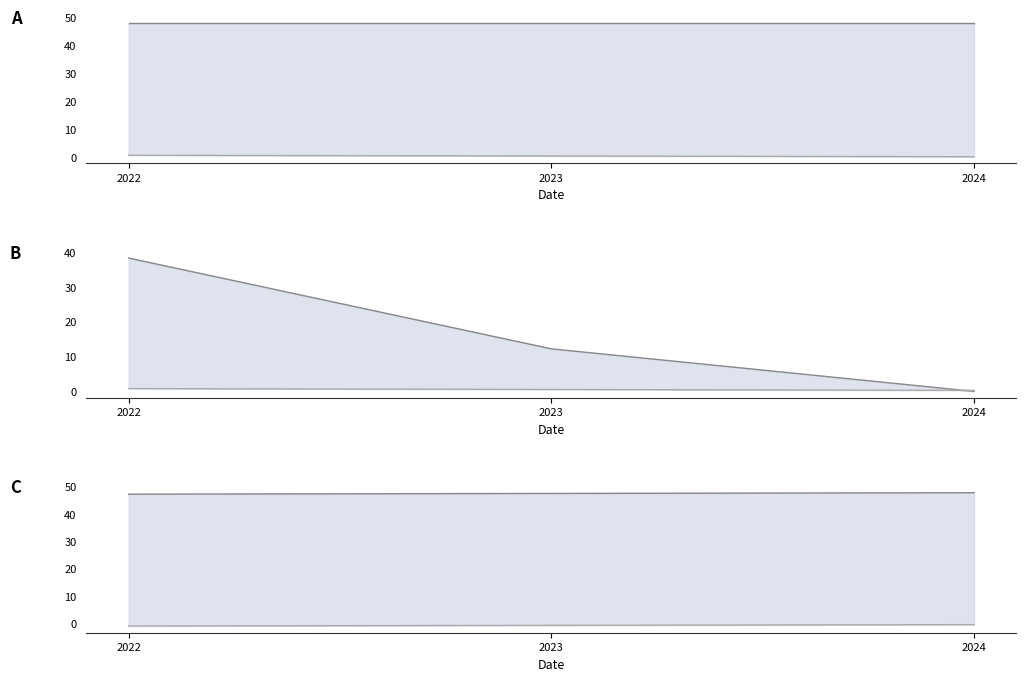

Which has a higher value, 2024 or 2022?

2024